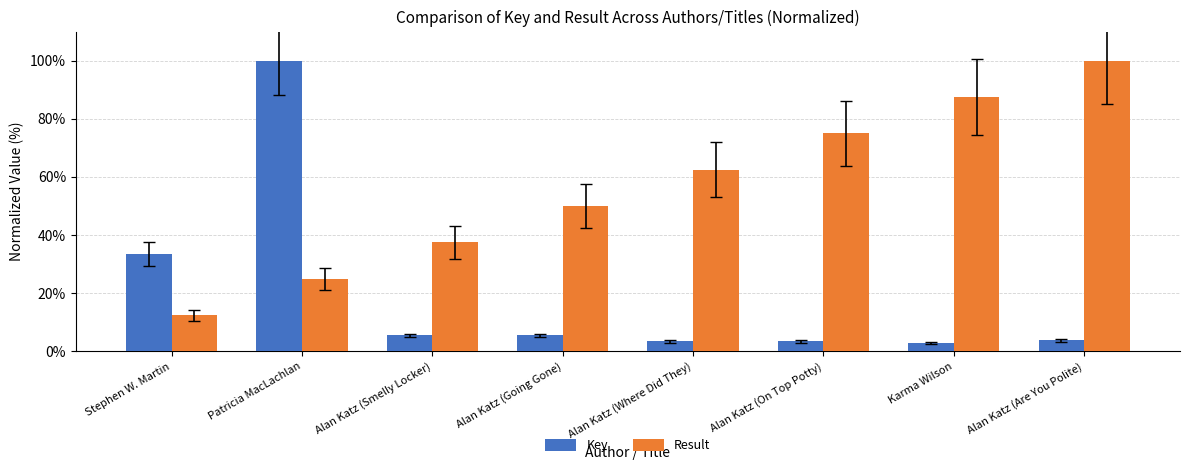

How many bars are there in total?

16